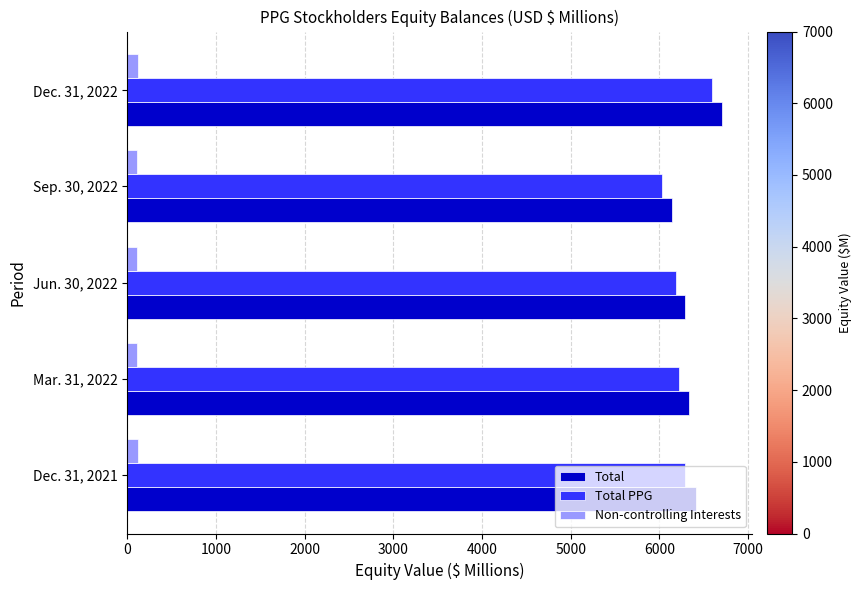

At which category does the chart reach its peak across all series?

Dec. 31, 2022